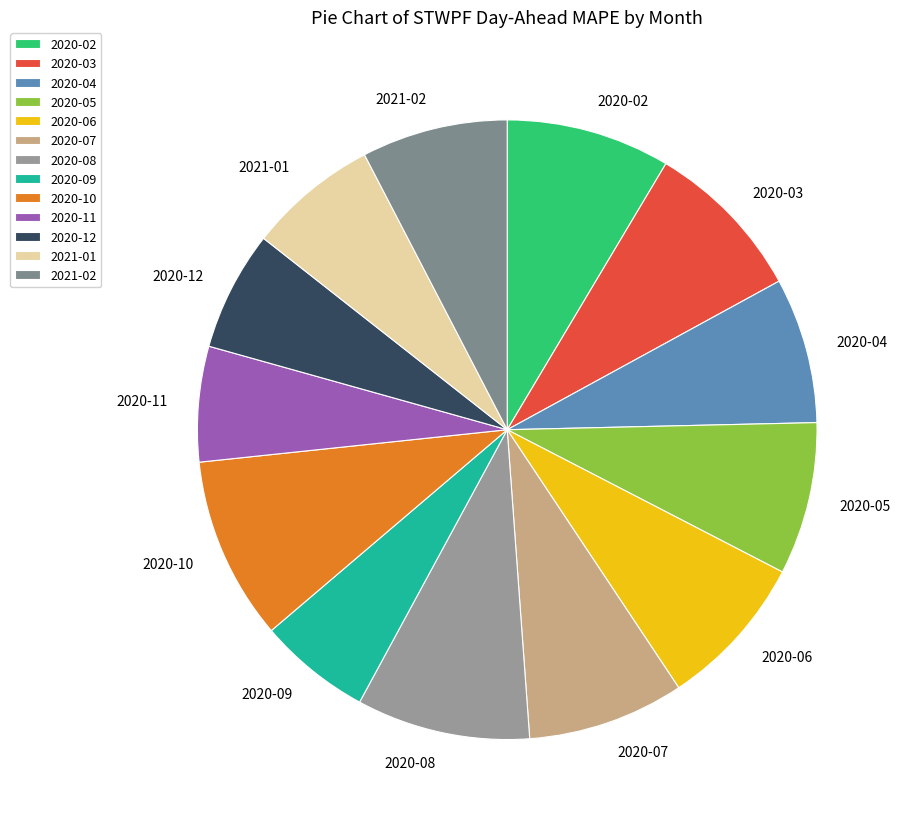

Is it true that 2020-03 is 23% of the pie?

False